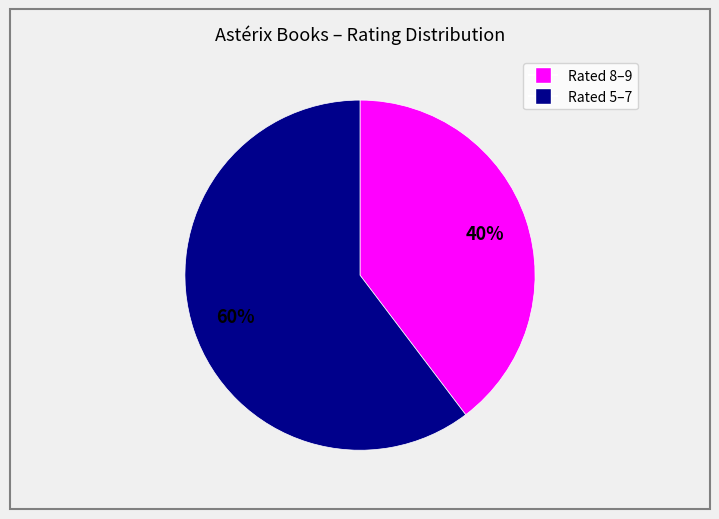

How many segments does this pie chart have?

2